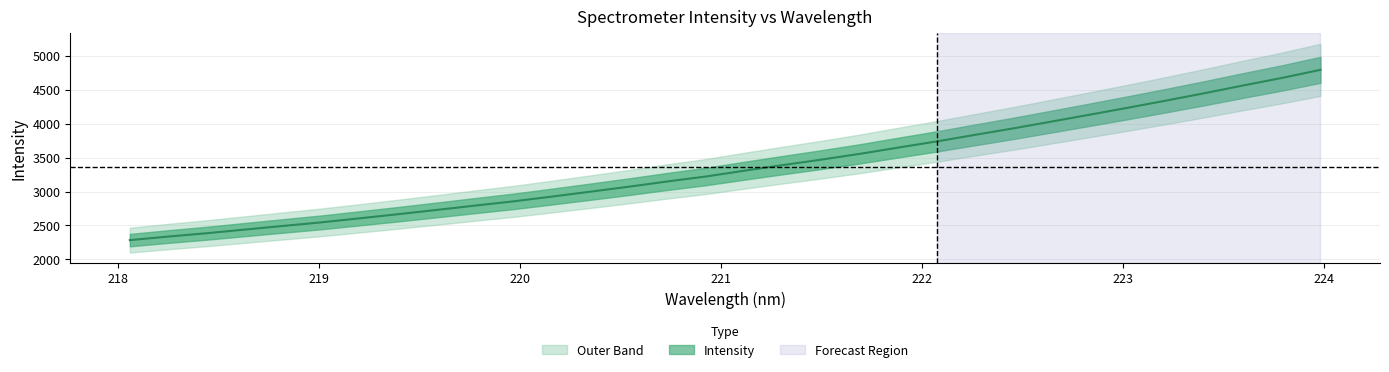

What is the maximum value shown in the chart?

4791.1